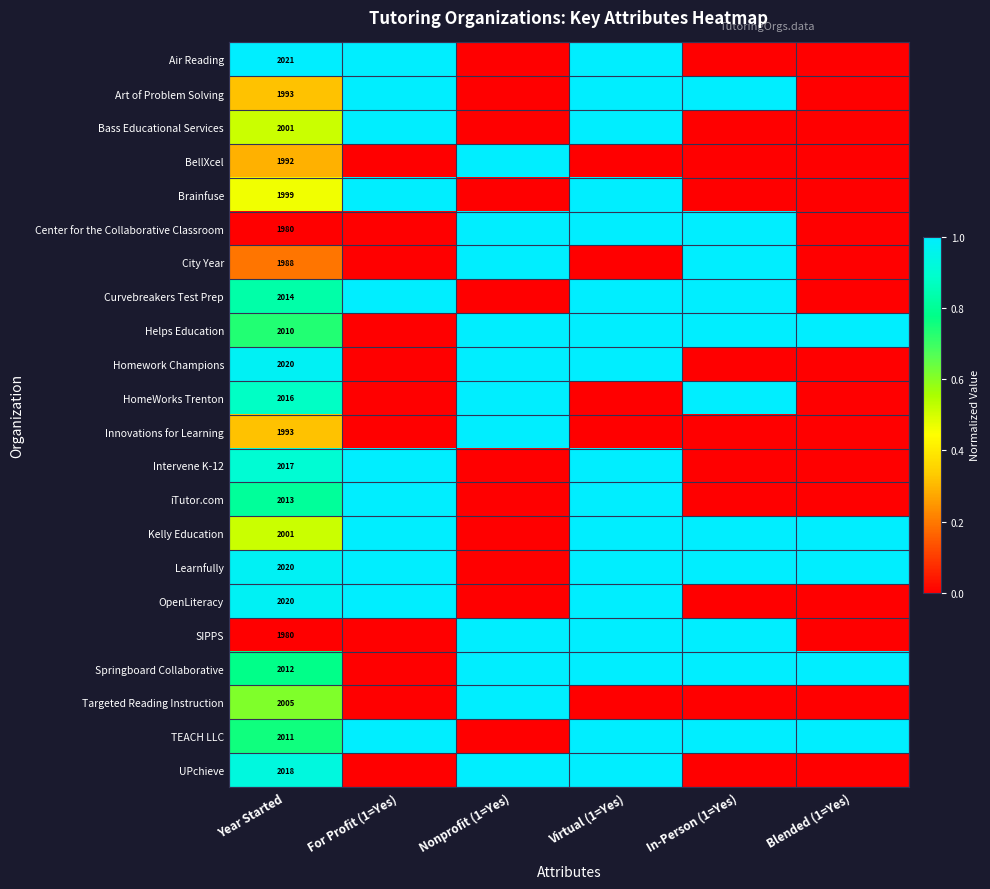

Rank the series by their maximum value, from highest to lowest.

Air Reading, Art of Problem Solving, Bass Educational Services, BellXcel, Brainfuse, Center for the Collaborative Classroom, City Year, Curvebreakers Test Prep, Helps Education, Homework Champions, HomeWorks Trenton, Innovations for Learning, Intervene K-12, iTutor.com, Kelly Education, Learnfully, OpenLiteracy, SIPPS, Springboard Collaborative, Targeted Reading Instruction, TEACH LLC, UPchieve